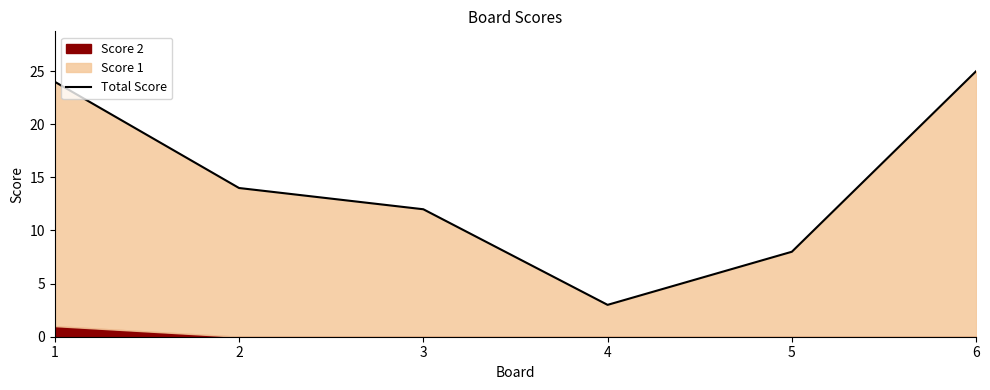

What is the approximate value at 4, to the nearest 5?

5